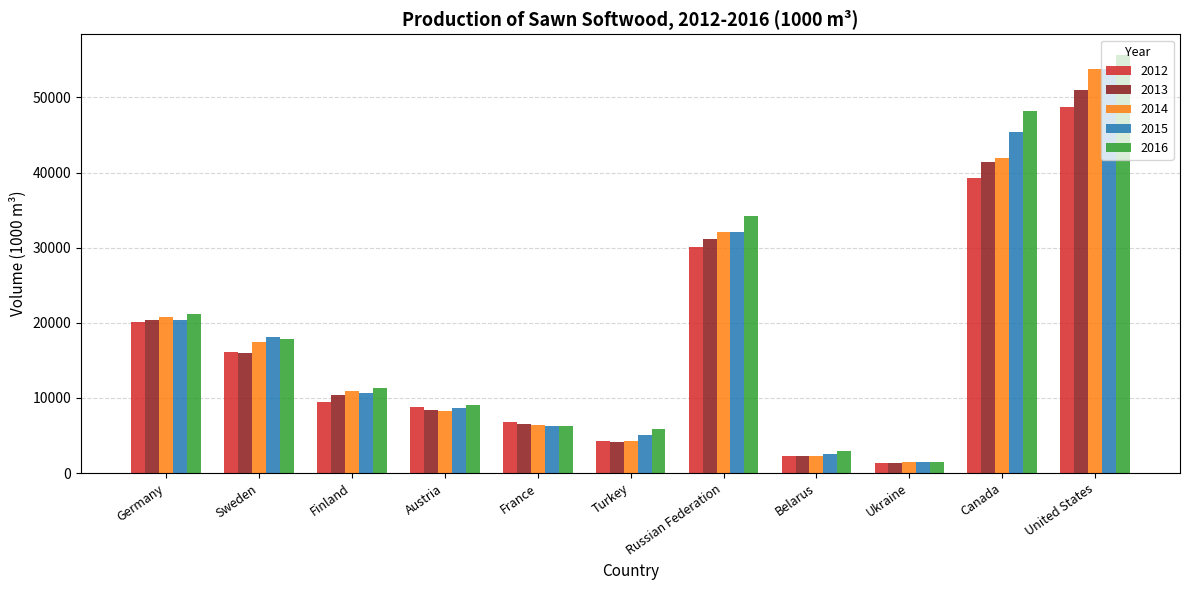

Which series has the widest spread of values?

2016